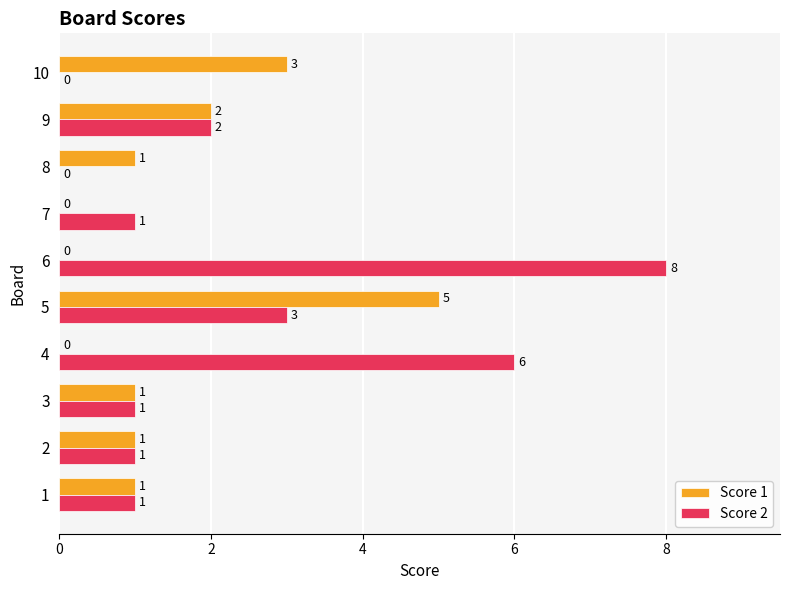

How many Score 1 values are between 0 and 2?

8